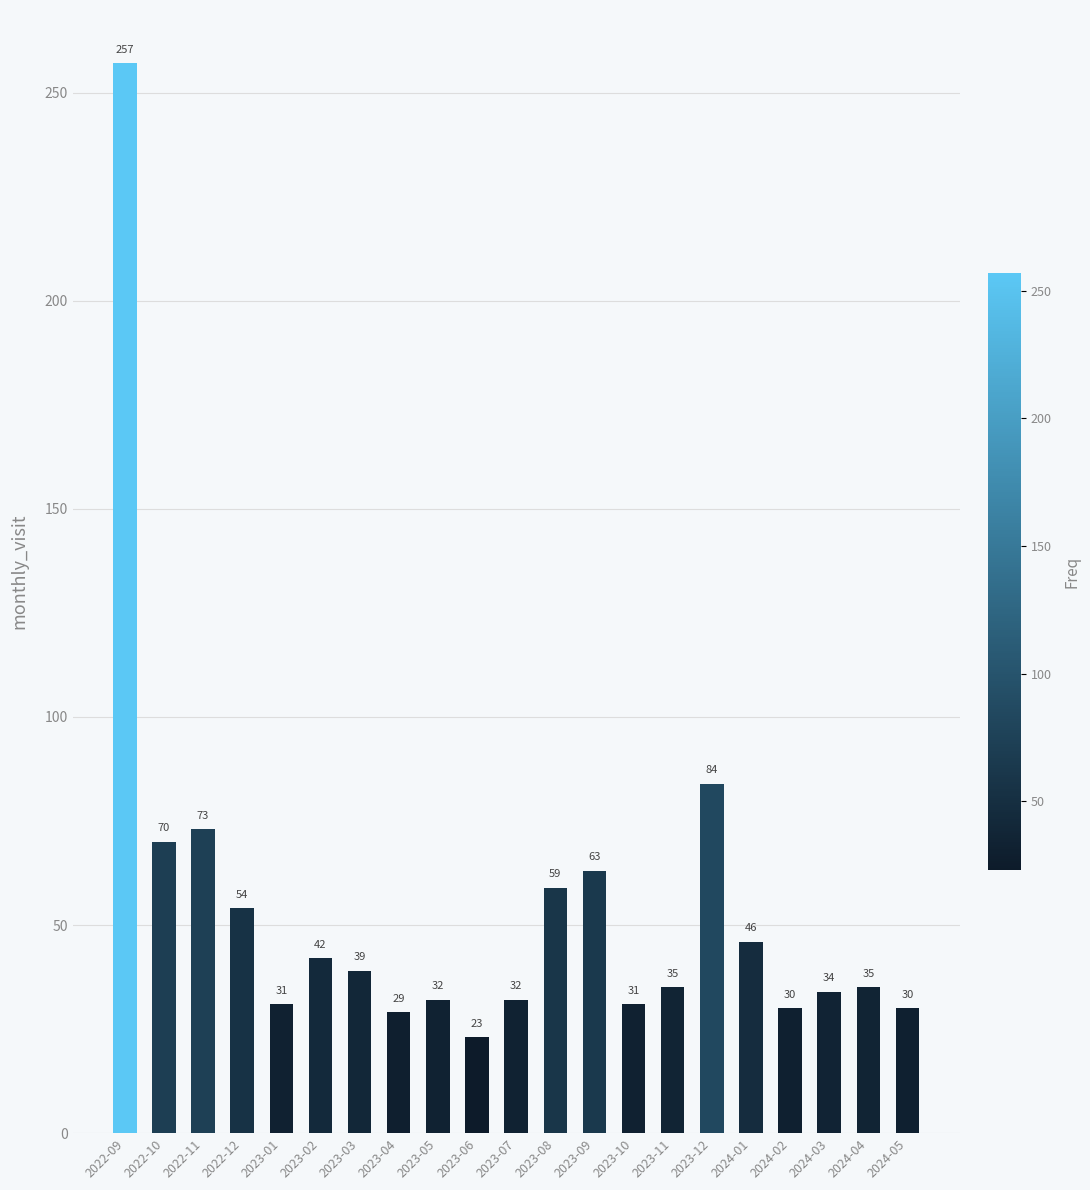

Which category has the lowest value across all series?

2023-06